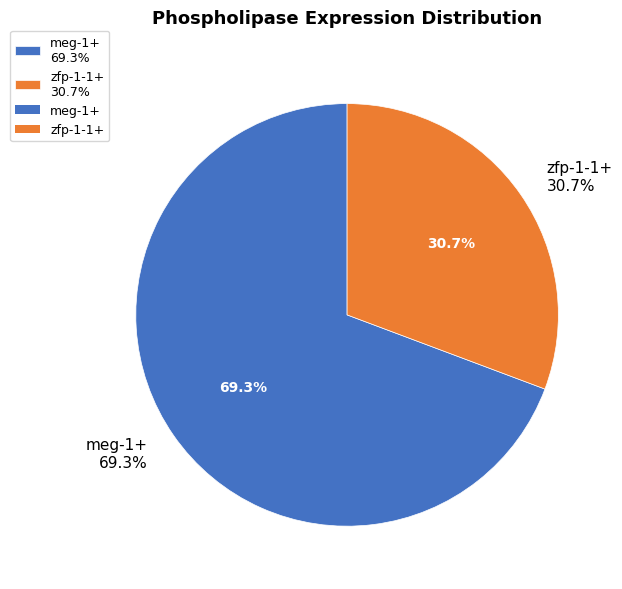

Combined, what portion of the pie is meg-1+ and zfp-1-1+?

100.0%